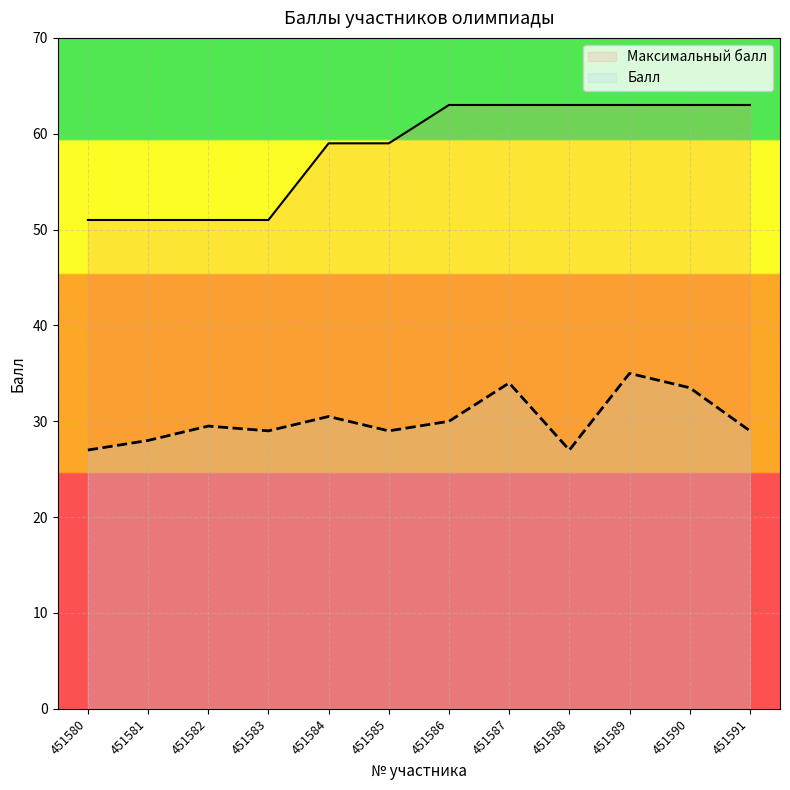

Which series has the largest total across all categories?

Максимальный балл